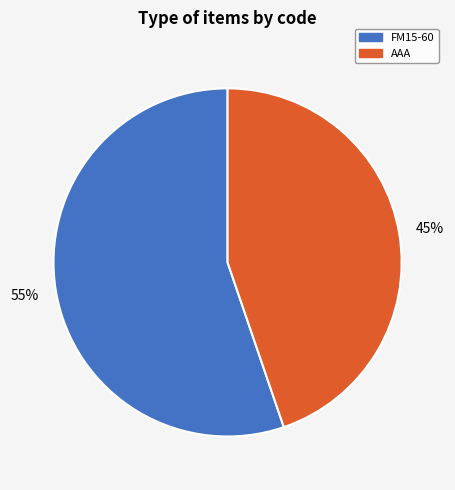

Which category has the biggest portion of the pie?

FM15-60